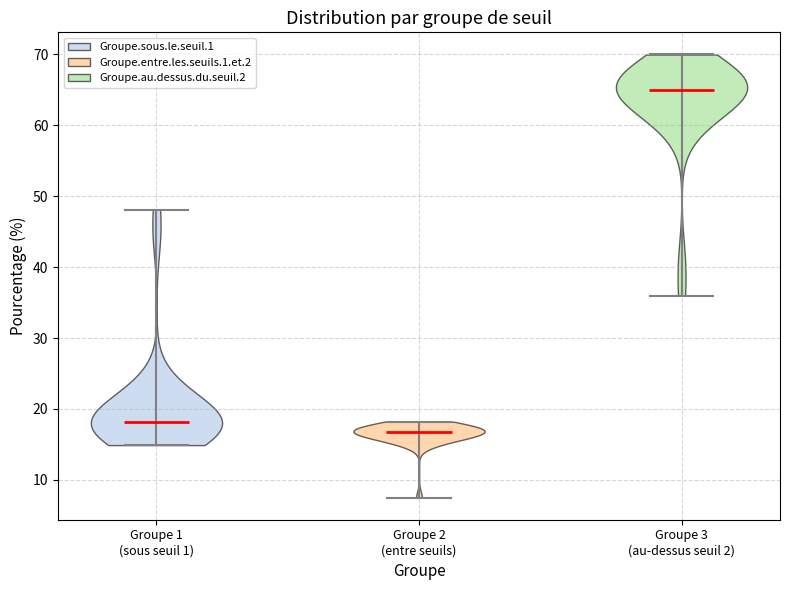

Reading left to right, read every violin against the y-axis: where its median line is, and the lowest and highest points it reaches. The values are not printed on the chart, so give them approximately, as read against the axis.

Groupe 1 (sous seuil 1): median line 18, lowest point 15, highest point 48
Groupe 2 (entre seuils): median line 17, lowest point 8, highest point 18
Groupe 3 (au-dessus seuil 2): median line 65, lowest point 36, highest point 70